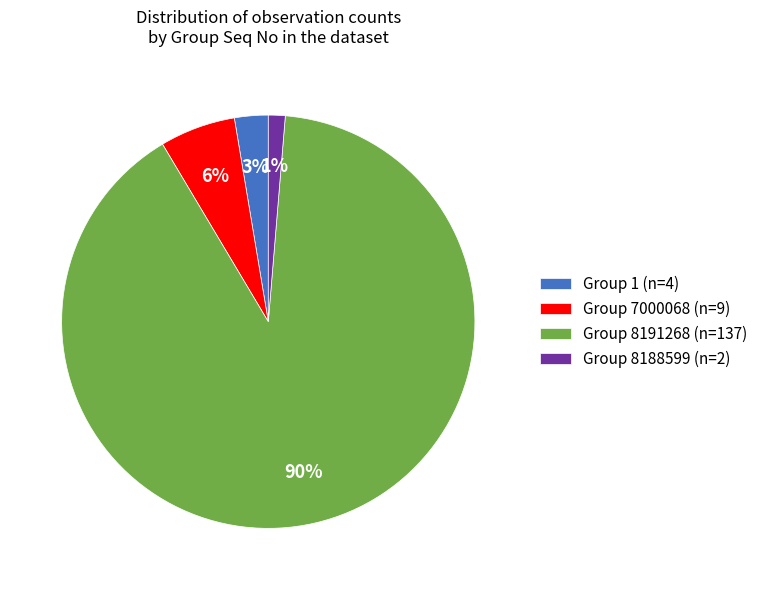

Do Group 1 (n=4) and Group 8191268 (n=137) together represent more than half of the pie?

Yes